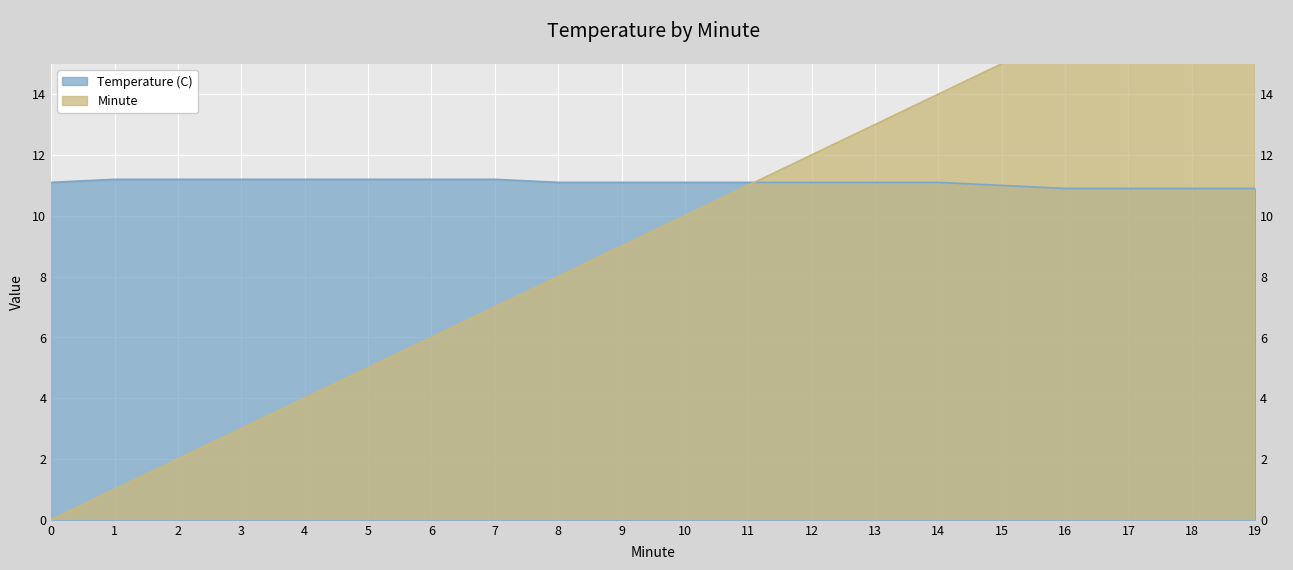

Reading left to right, transcribe all the data shown in this chart.

Temperature (C): 11.1	11.2	11.2	11.2	11.2	11.2	11.2	11.2	11.1	11.1	11.1	11.1	11.1	11.1	11.1	11.0	10.9	10.9	10.9	10.9
Minute: 0.0	1.0	2.0	3.0	4.0	5.0	6.0	7.0	8.0	9.0	10.0	11.0	12.0	13.0	14.0	15.0	16.0	17.0	18.0	19.0